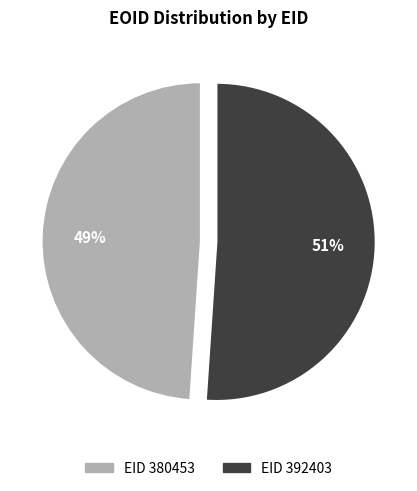

Is there a majority slice in this chart?

Yes